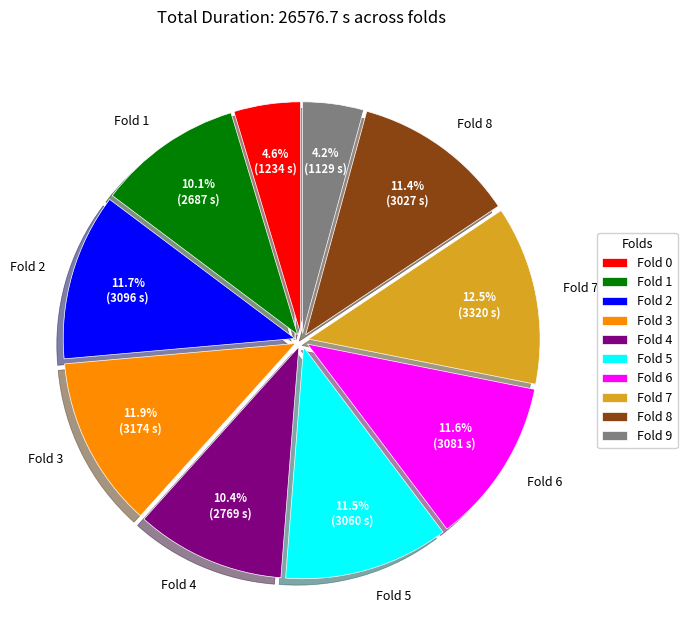

What is the largest slice in the pie chart?

Fold 7